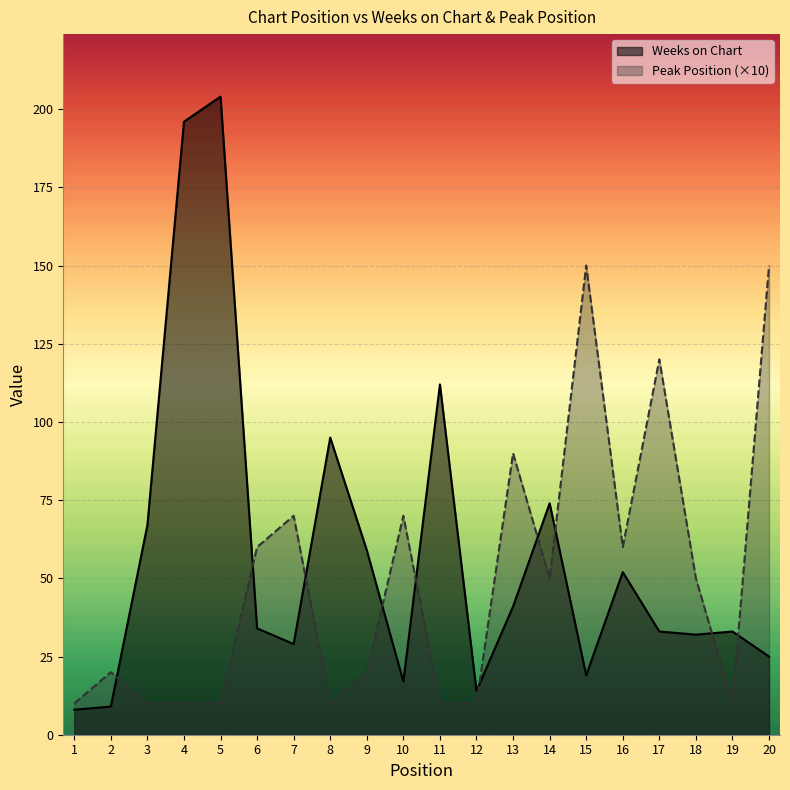

True or false: Weeks on Chart has more than 2 interior local peaks.

True